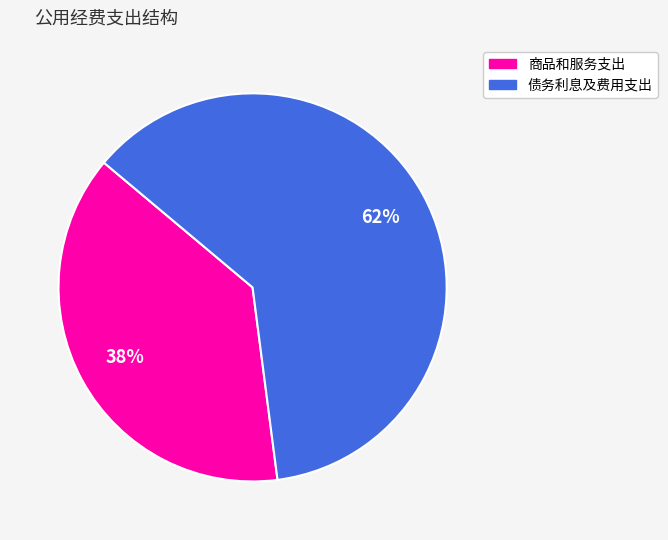

Rank the categories by value from highest to lowest.

债务利息及费用支出, 商品和服务支出